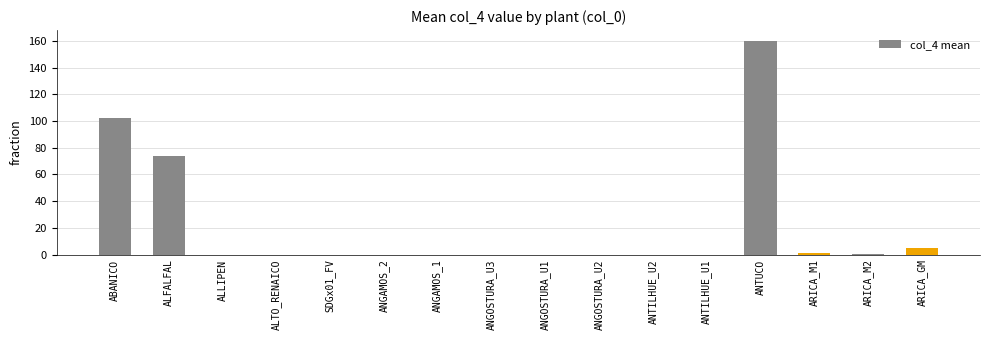

Where is the data nearest to the value 80?

ALFALFAL